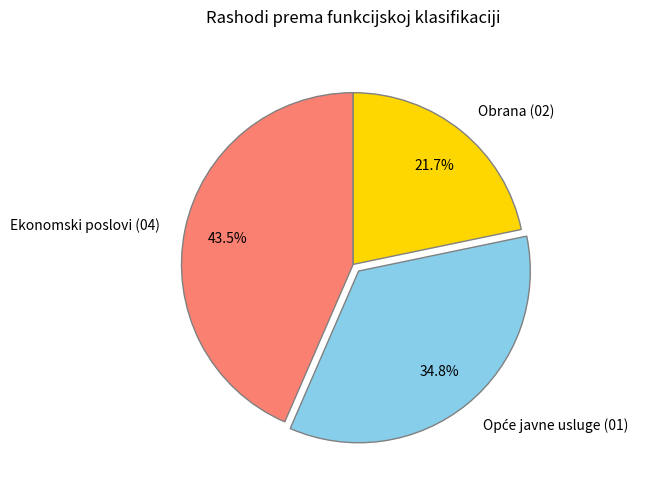

How many slices are in this pie chart?

3